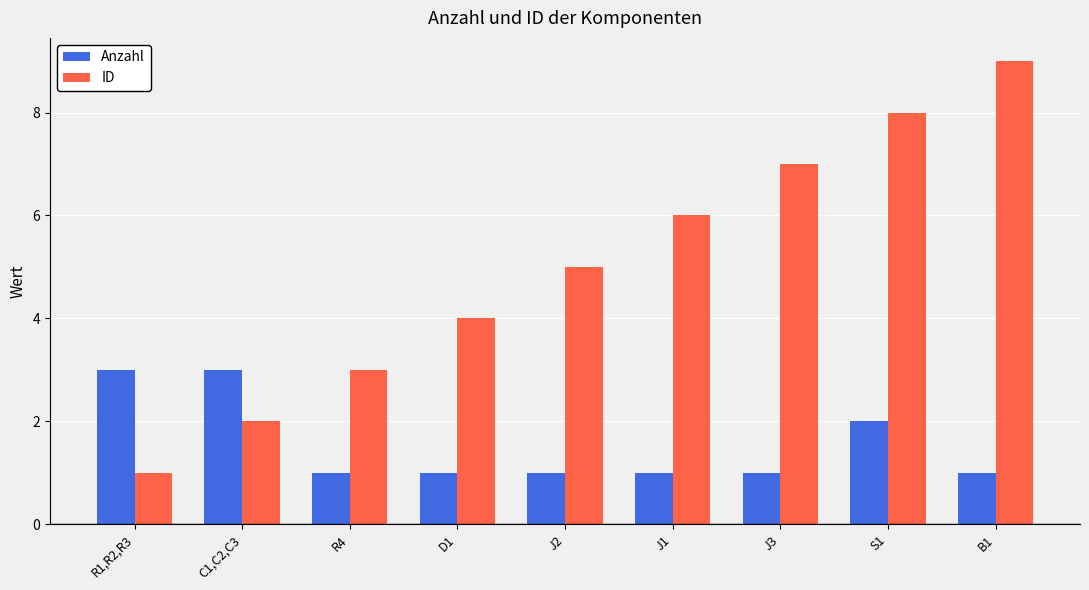

Does the chart contain any negative values?

No